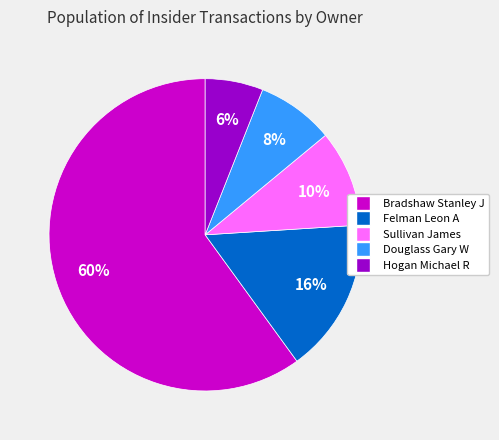

Which slice represents more than half of the pie?

Bradshaw Stanley J